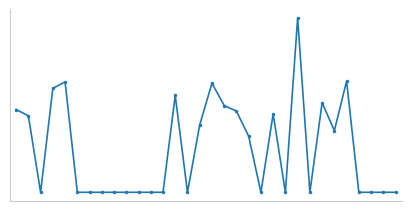

Is this an area chart (filled region under the line)?

No